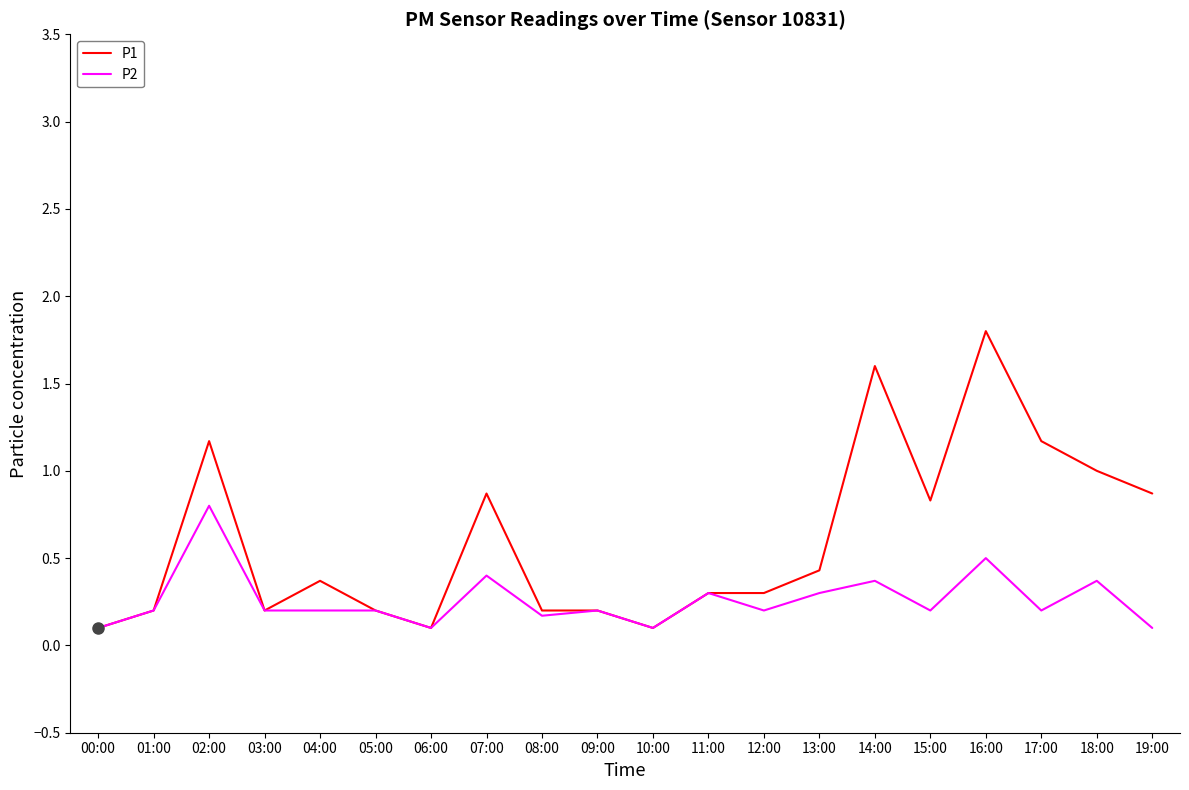

Where is the first local minimum for P1?

03:00